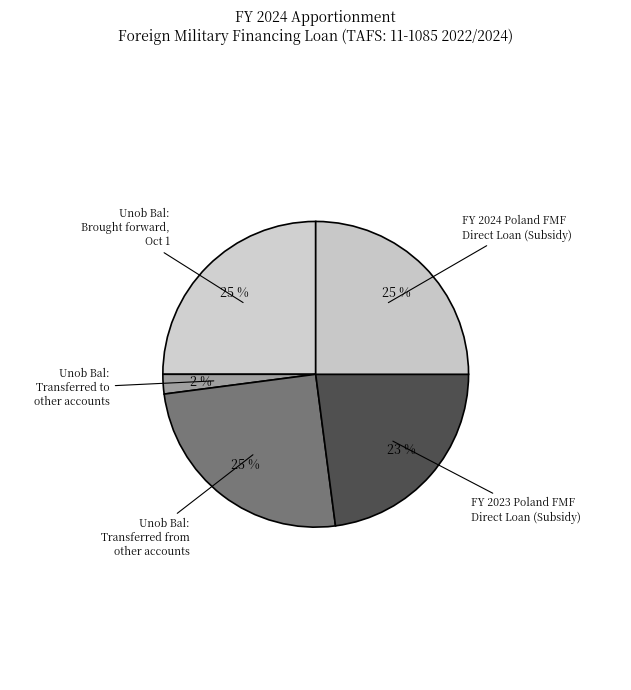

Which has a higher value, FY 2024 Poland FMF Direct Loan (Subsidy) or FY 2023 Poland FMF Direct Loan (Subsidy)?

FY 2024 Poland FMF Direct Loan (Subsidy)